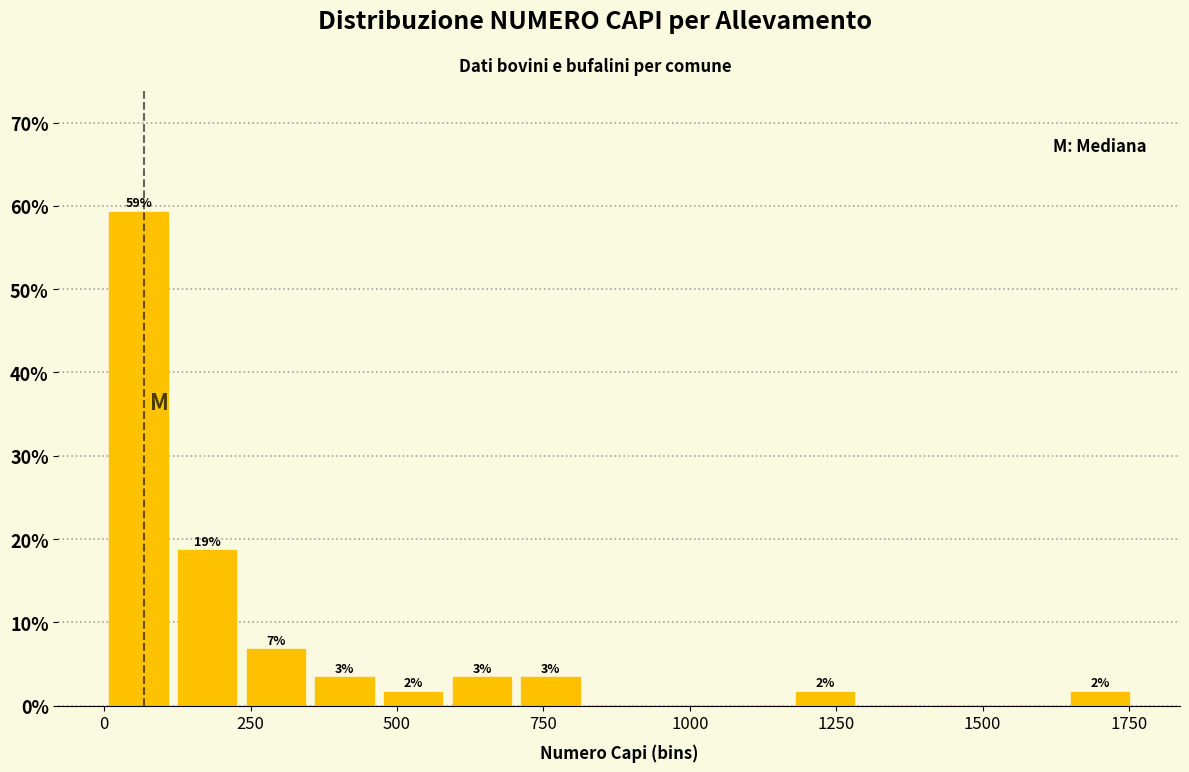

Read against the x-axis, roughly where is the centre of the tallest bar?

50